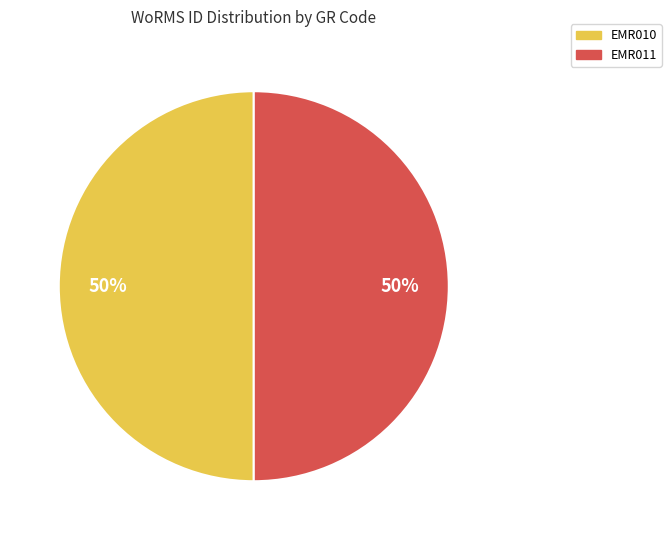

What is the ratio of the value at EMR010 to the value at EMR011?

1.0